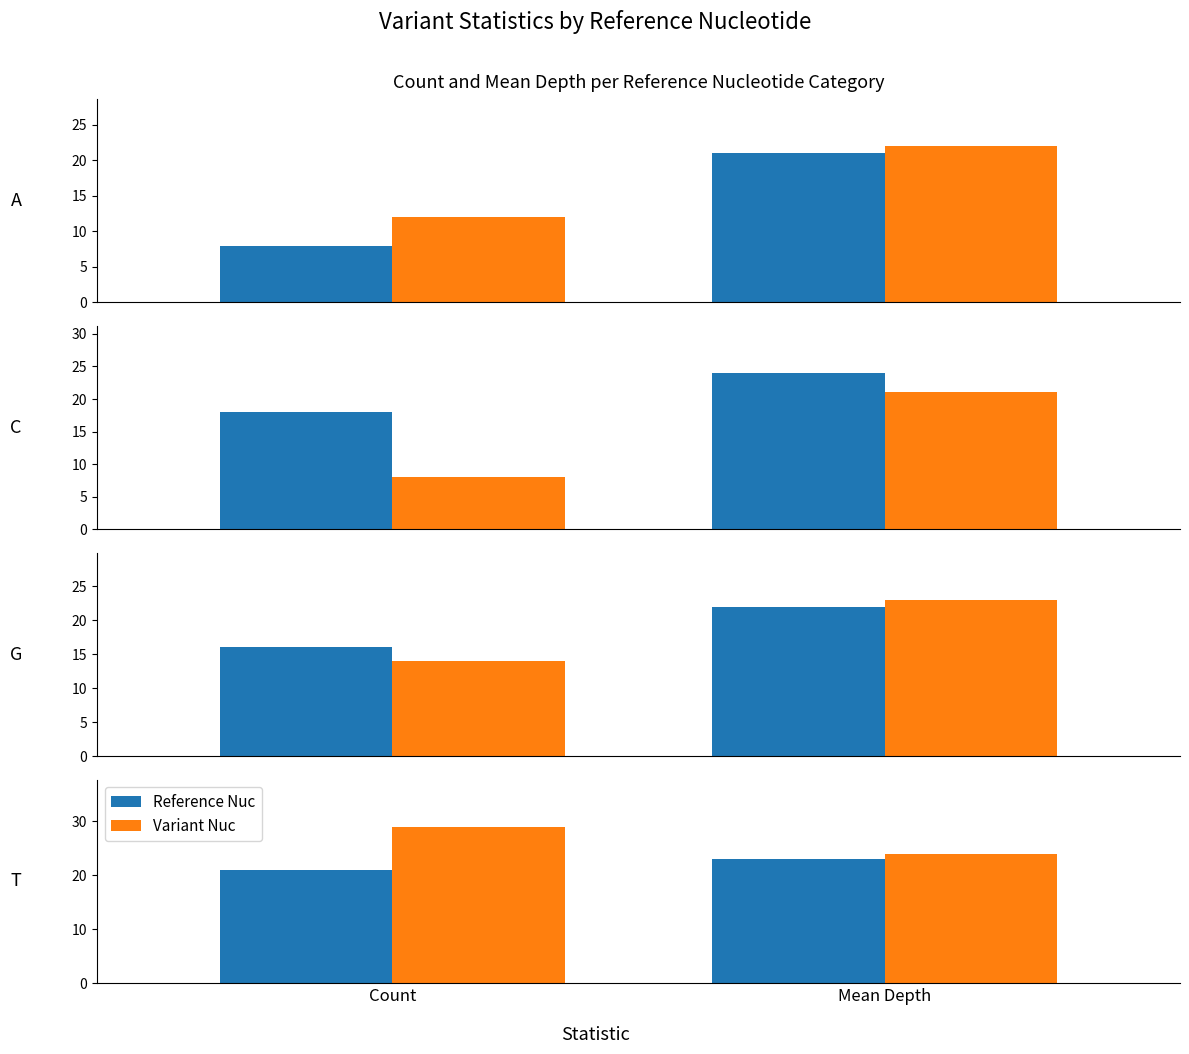

At which category is the sum across all series the highest?

Count